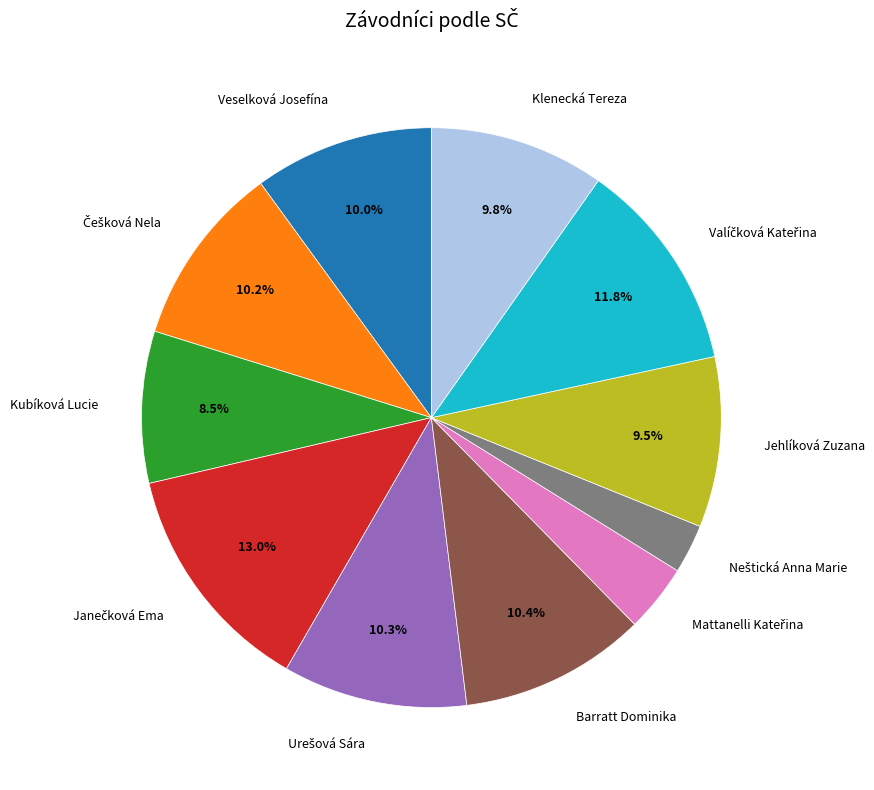

Is Barratt Dominika the majority of the pie?

No